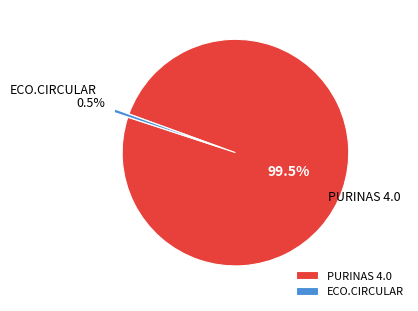

How many slices are in this pie chart?

2